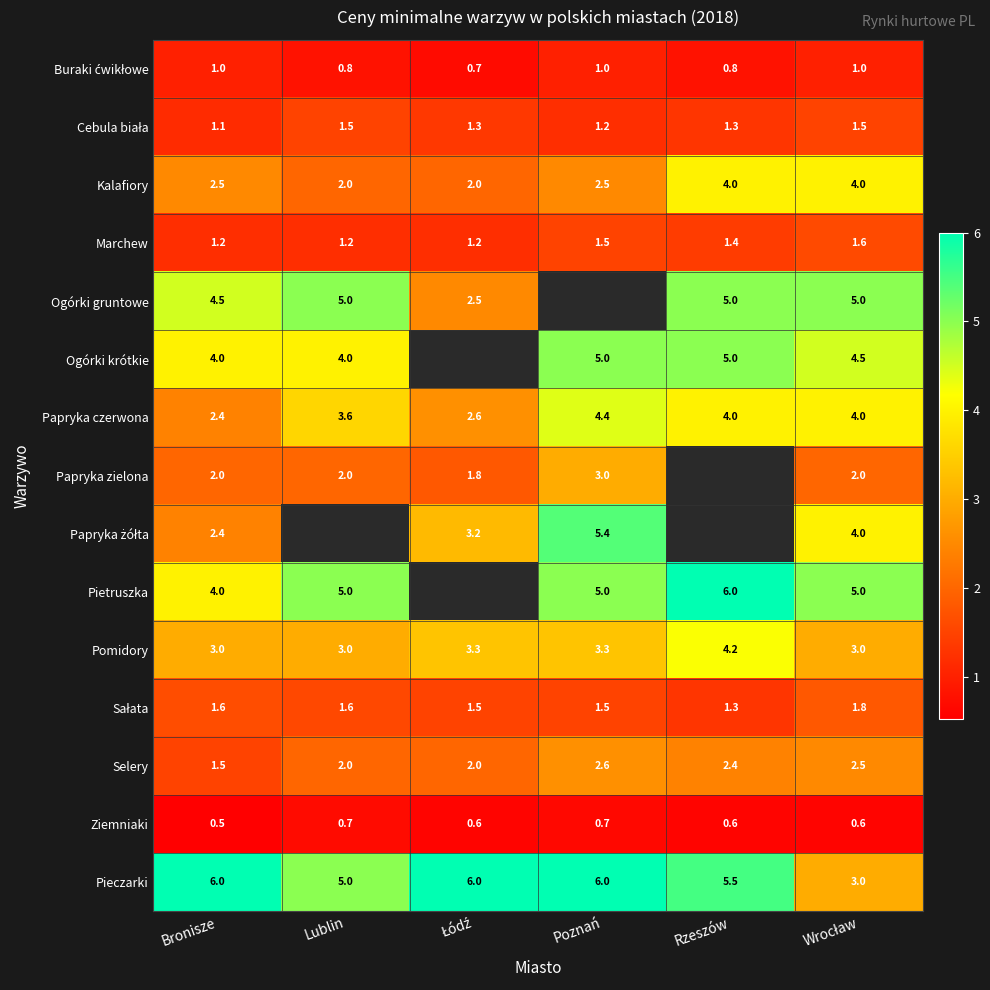

Between Bronisze and Łódź, which is larger?

Bronisze